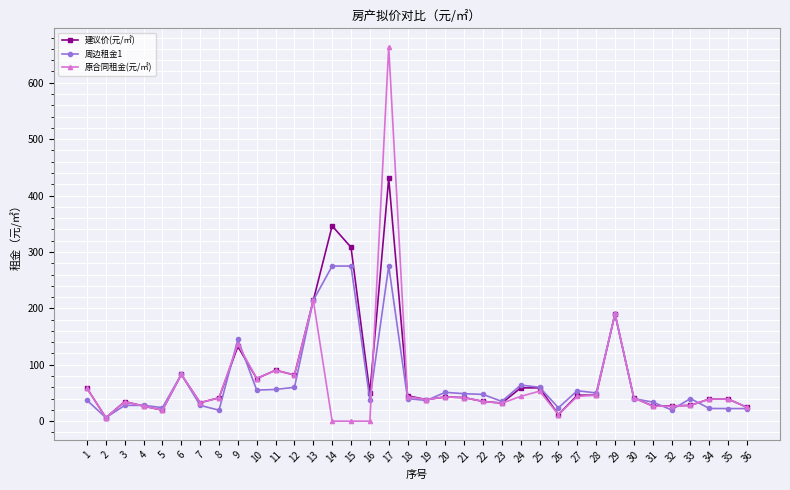

At which label does 建议价(元/㎡) reach its peak?

17